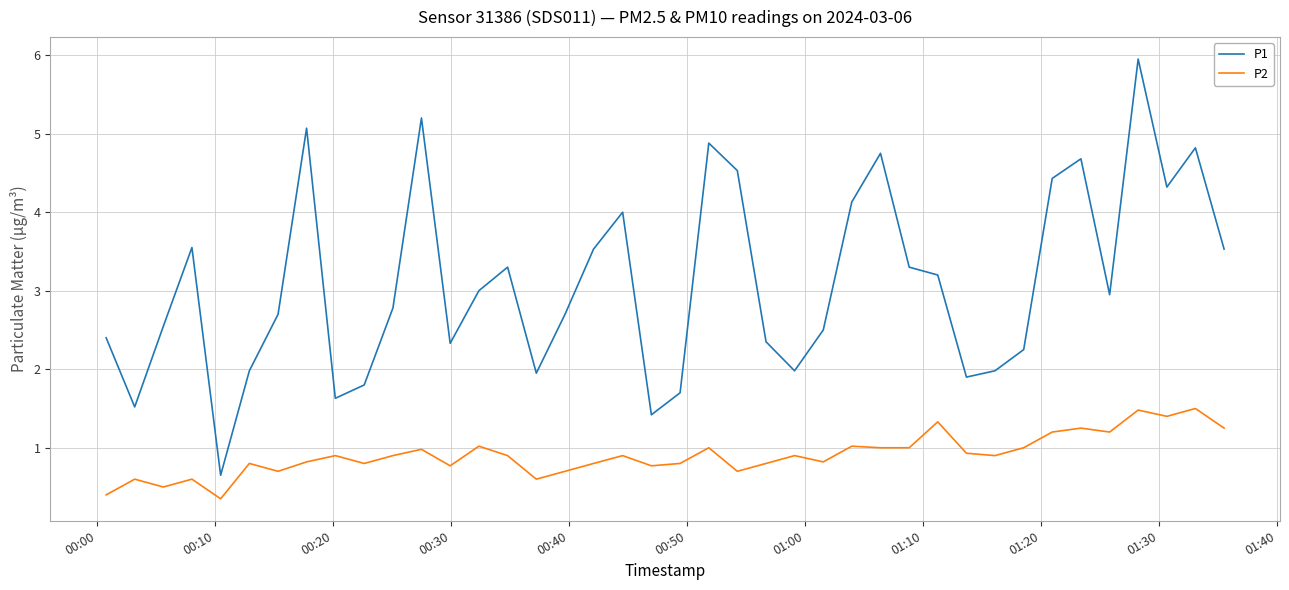

Rank the series by their maximum value, from lowest to highest.

P2, P1